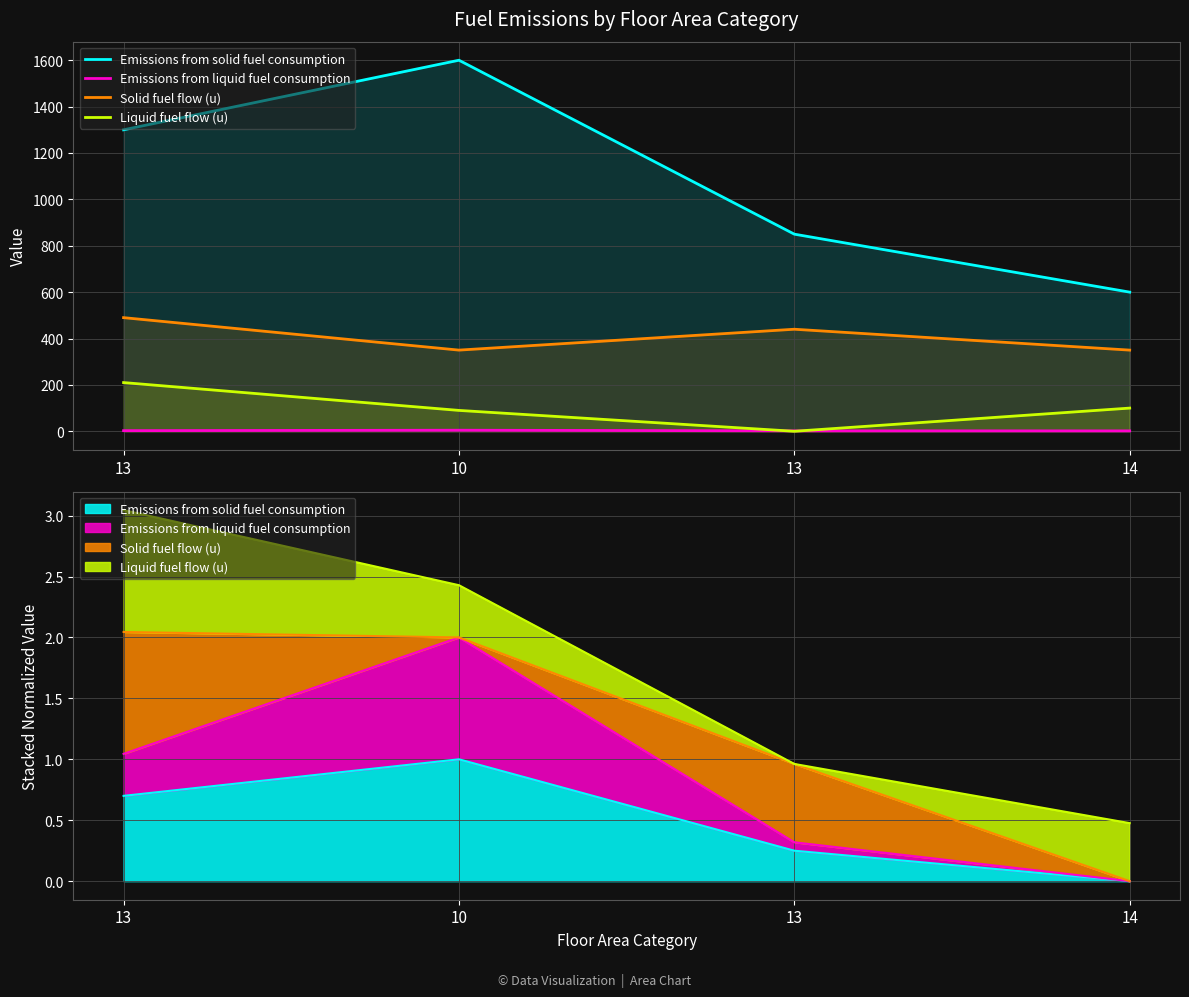

At how many categories does at least one series exceed 656?

3